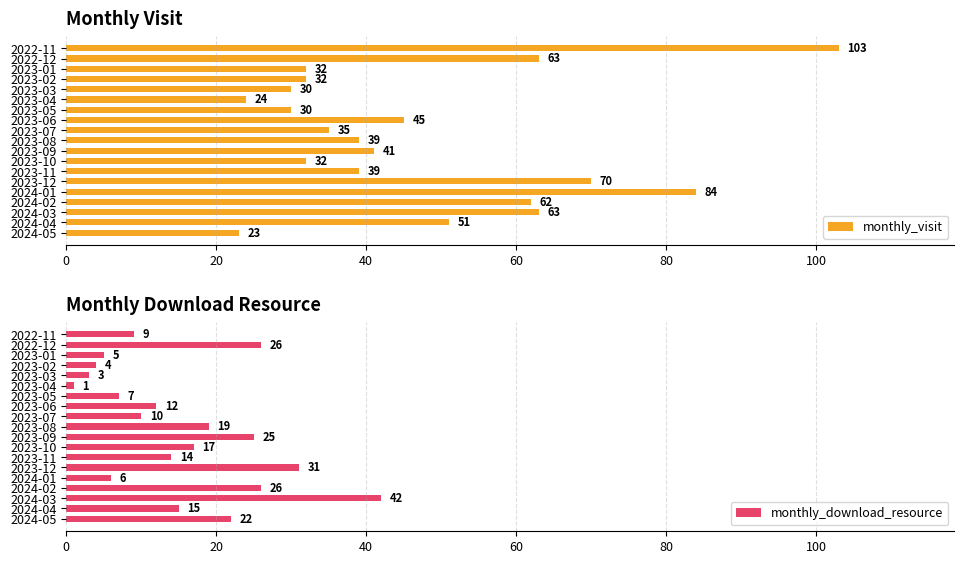

What is the average value of the monthly_visit series?

47